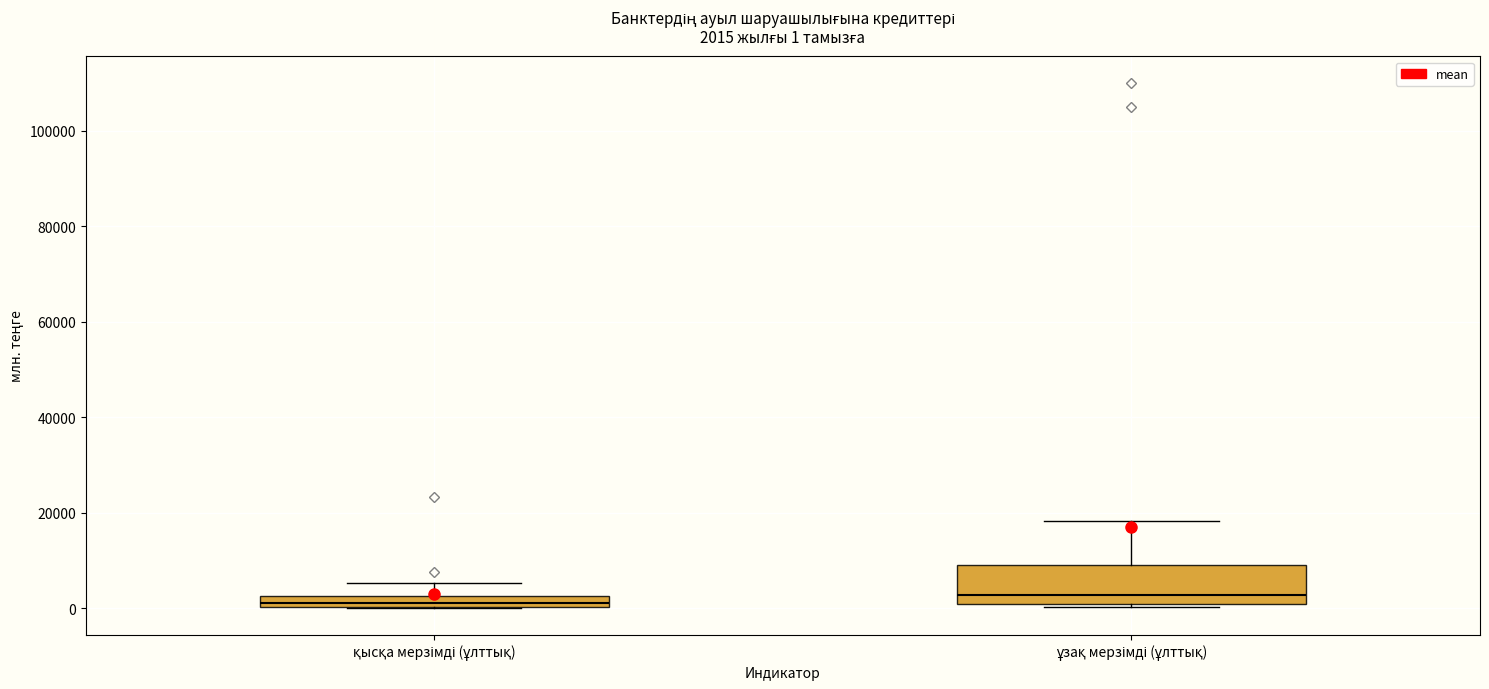

Which box is the tallest, from its lower edge to its upper edge?

ұзақ мерзімді (ұлттық)